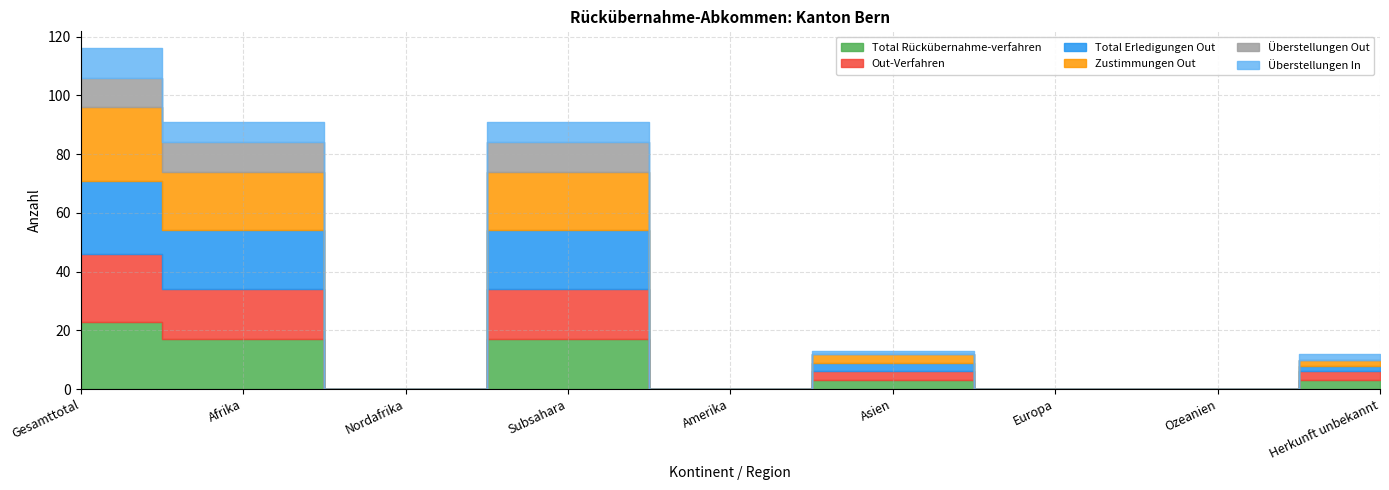

True or false: Out-Verfahren and Zustimmungen Out cross at least once.

False